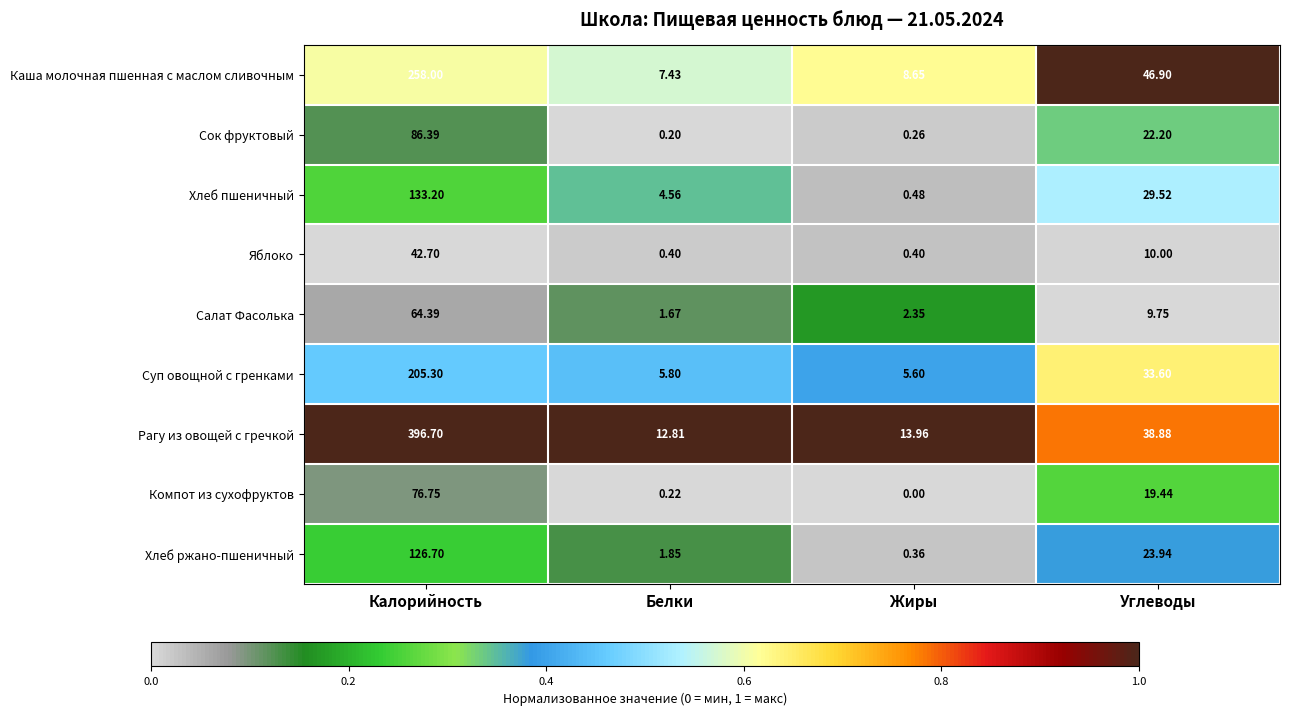

Which series has the widest spread of values?

Рагу из овощей с гречкой